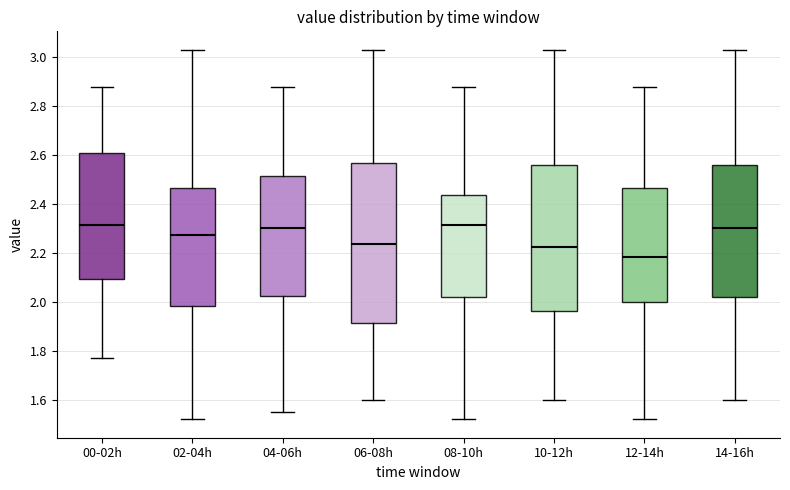

Reading left to right, read every box against the y-axis: the position of its median line, the range the box covers, and the ends of its whiskers. The values are not printed on the chart, so give them approximately, as read against the axis.

00-02h: median 2.32, box 2.10 to 2.62, whiskers 1.78 to 2.88
02-04h: median 2.28, box 1.98 to 2.46, whiskers 1.52 to 3.04
04-06h: median 2.30, box 2.02 to 2.52, whiskers 1.56 to 2.88
06-08h: median 2.24, box 1.92 to 2.56, whiskers 1.60 to 3.04
08-10h: median 2.32, box 2.02 to 2.44, whiskers 1.52 to 2.88
10-12h: median 2.22, box 1.96 to 2.56, whiskers 1.60 to 3.04
12-14h: median 2.18, box 2.00 to 2.46, whiskers 1.52 to 2.88
14-16h: median 2.30, box 2.02 to 2.56, whiskers 1.60 to 3.04